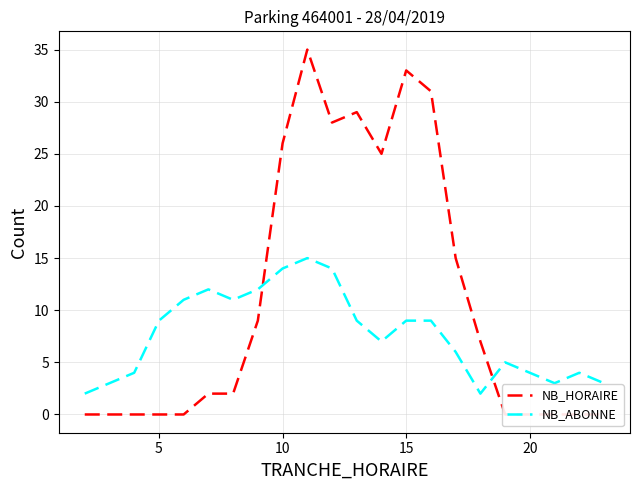

True or false: NB_ABONNE has a value of 2 at 20.

False